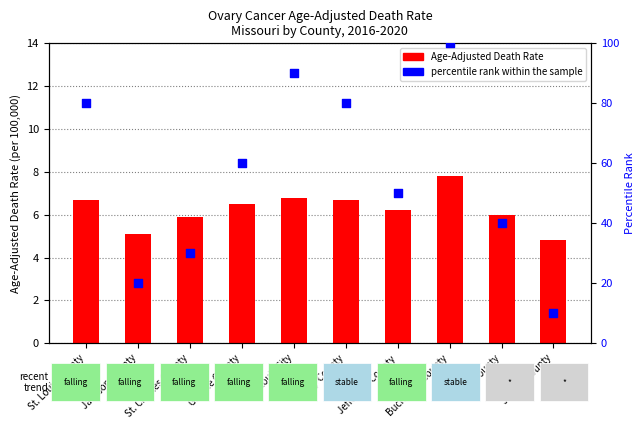

What are all the series names shown in the legend?

Age-Adjusted Death Rate, percentile rank within the sample